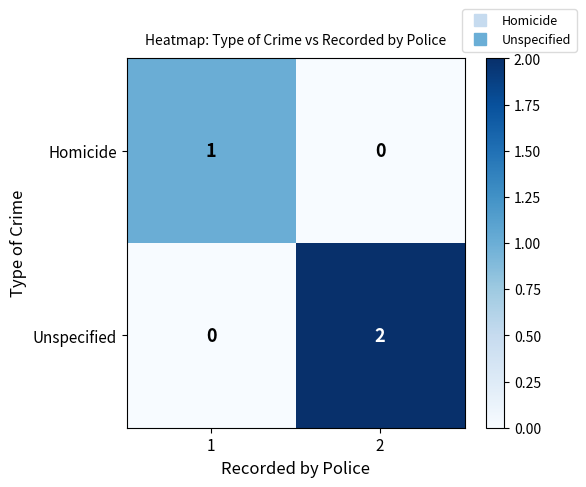

Reading left to right, what are all the values shown in this chart?

Homicide: 1=1	2=0
Unspecified: 1=0	2=2